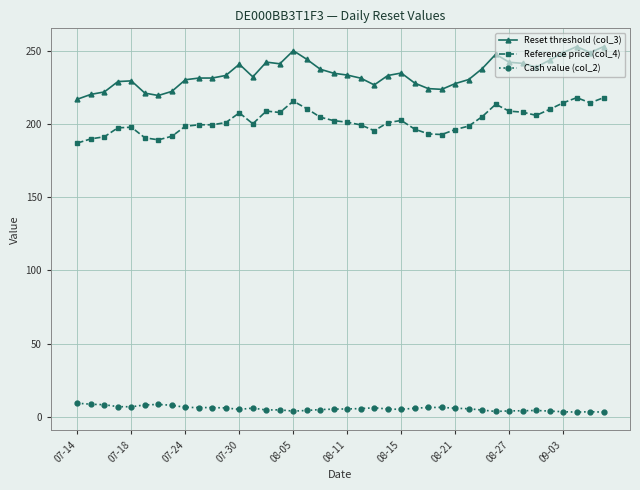

Which series has the largest total across all categories?

Reset threshold (col_3)